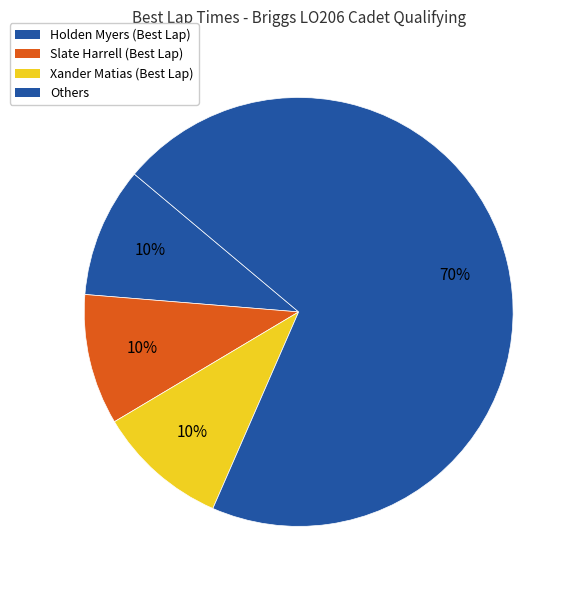

How many segments does this pie chart have?

4